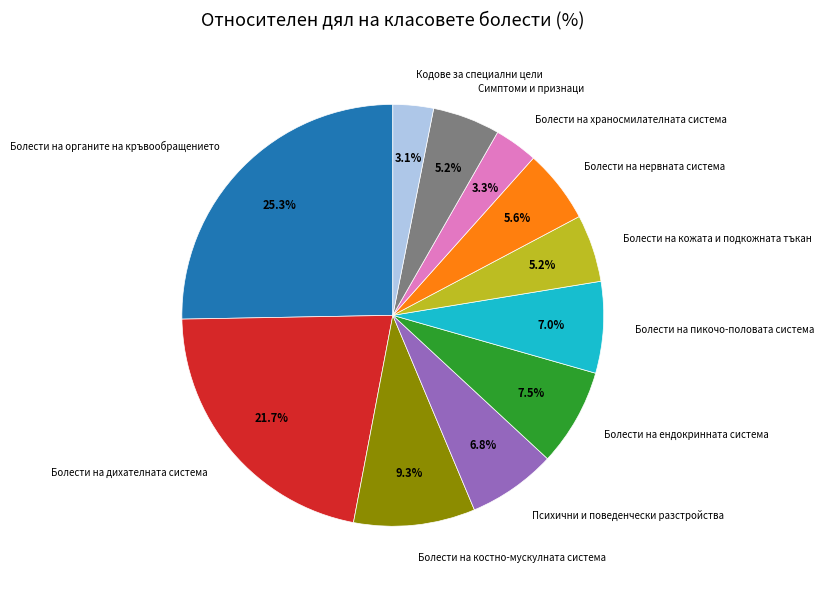

Approximately how many times larger is the value at Болести на нервната система compared to Симптоми и признаци?

1.1